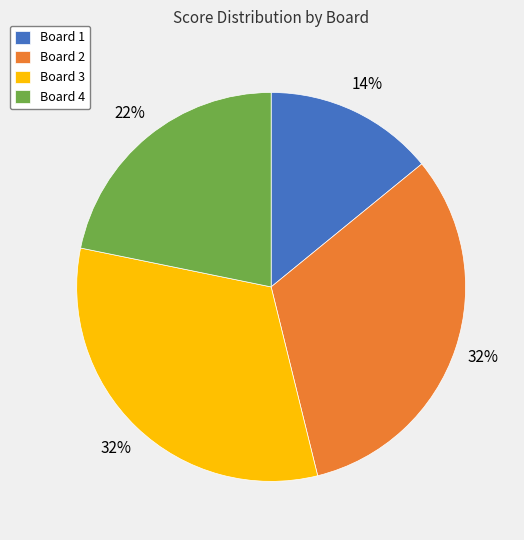

Is the sum of Board 4 and Board 2 greater than half?

Yes